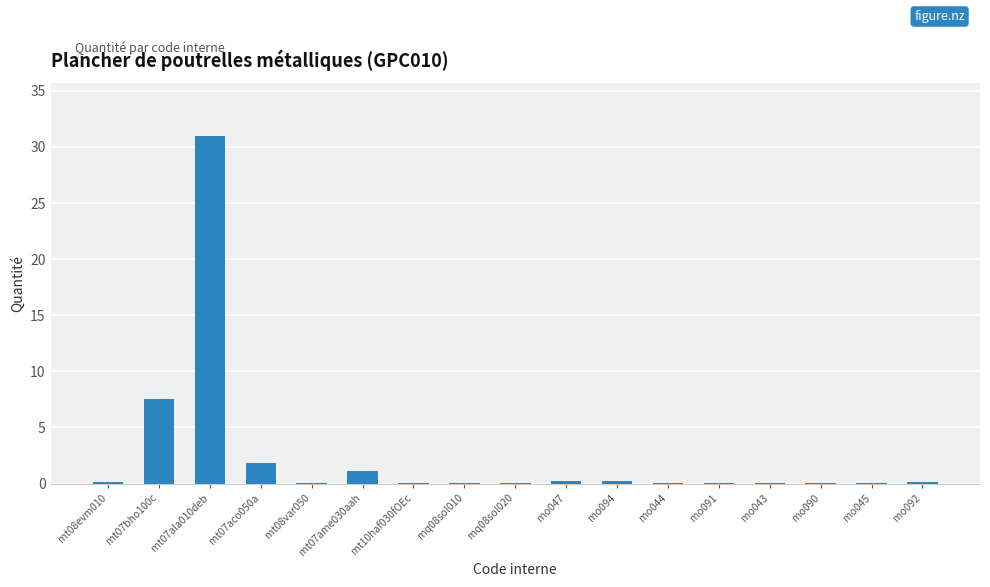

What is the sum of the values at mo043 and mt07bho100c?

7.5